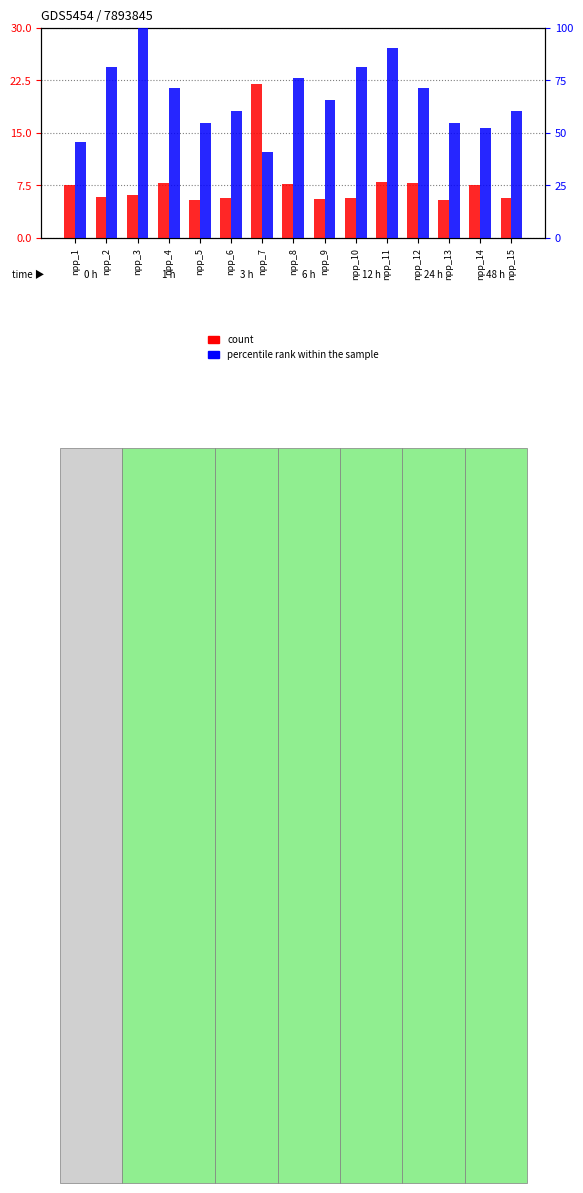

What are all the series names shown in the legend?

count, percentile rank within the sample